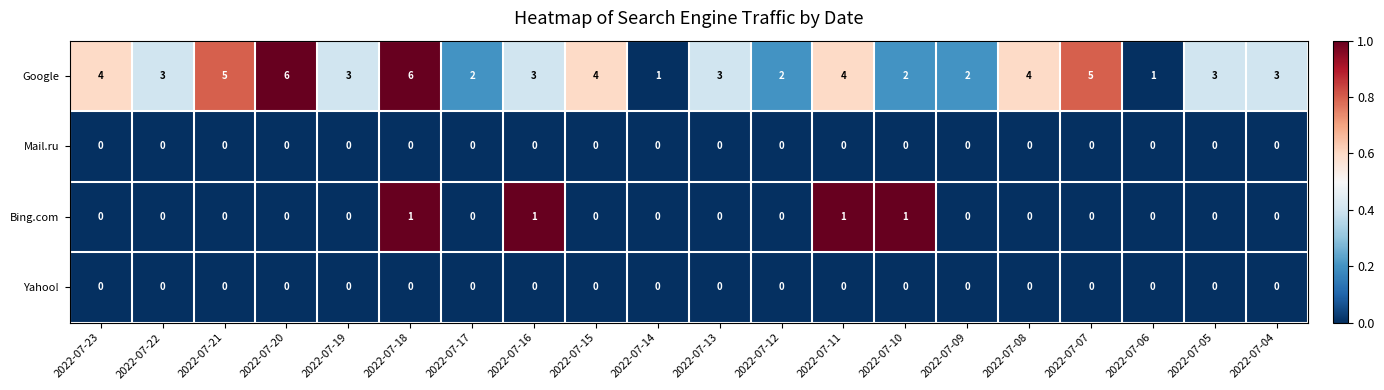

What is the highest value of the Google series?

6